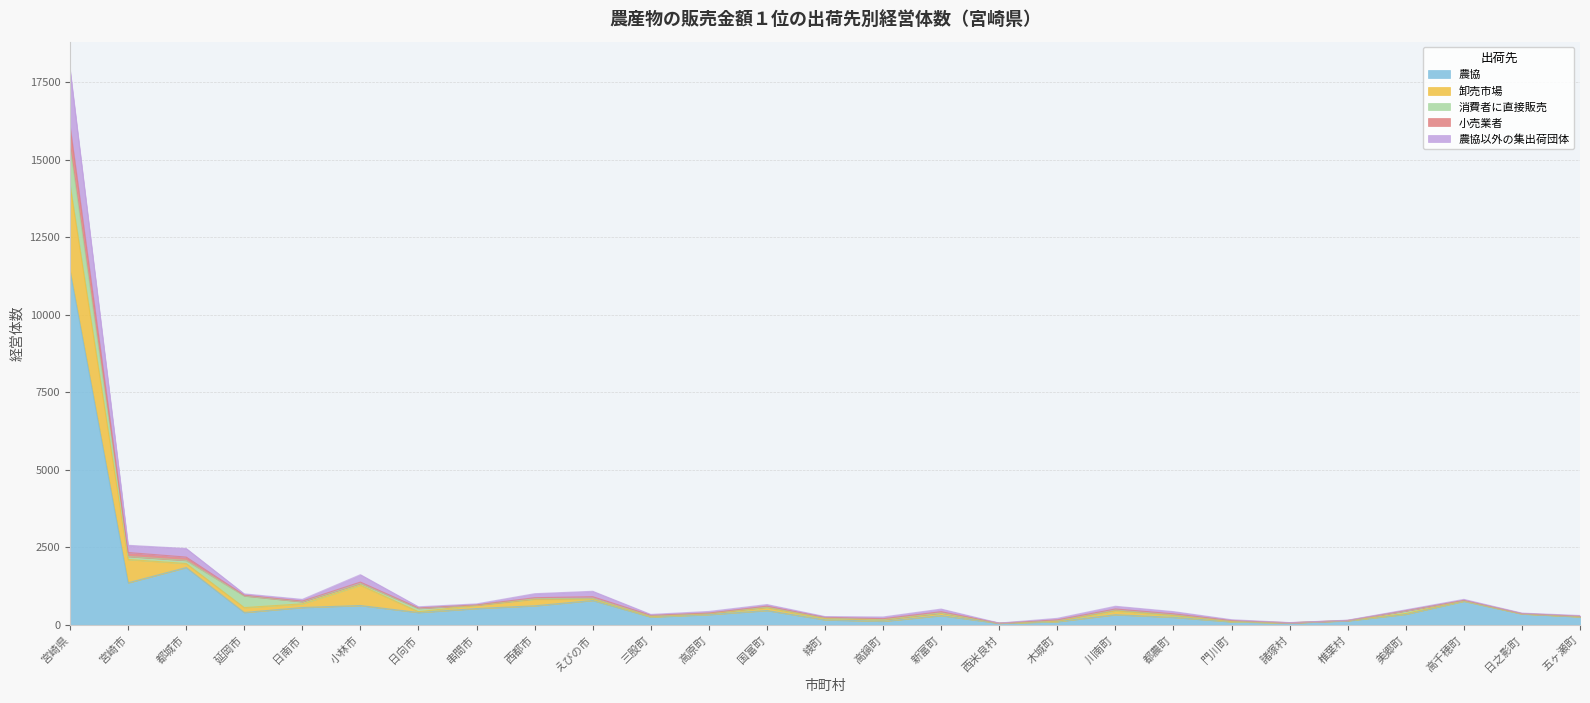

Is it true that 農協 equals 135 at 三股町?

False